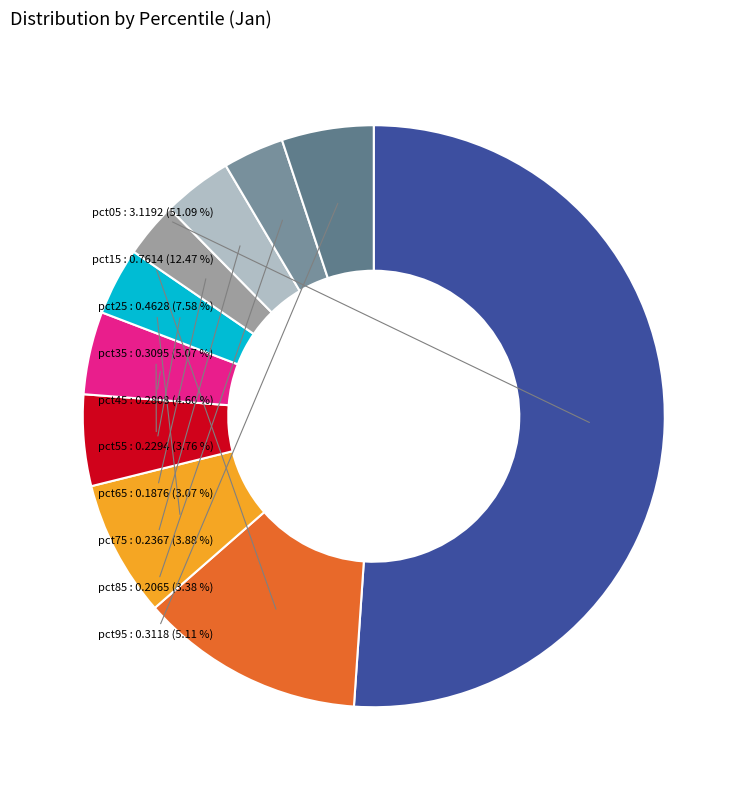

Combined, do pct15 and pct55 account for over 50%?

No